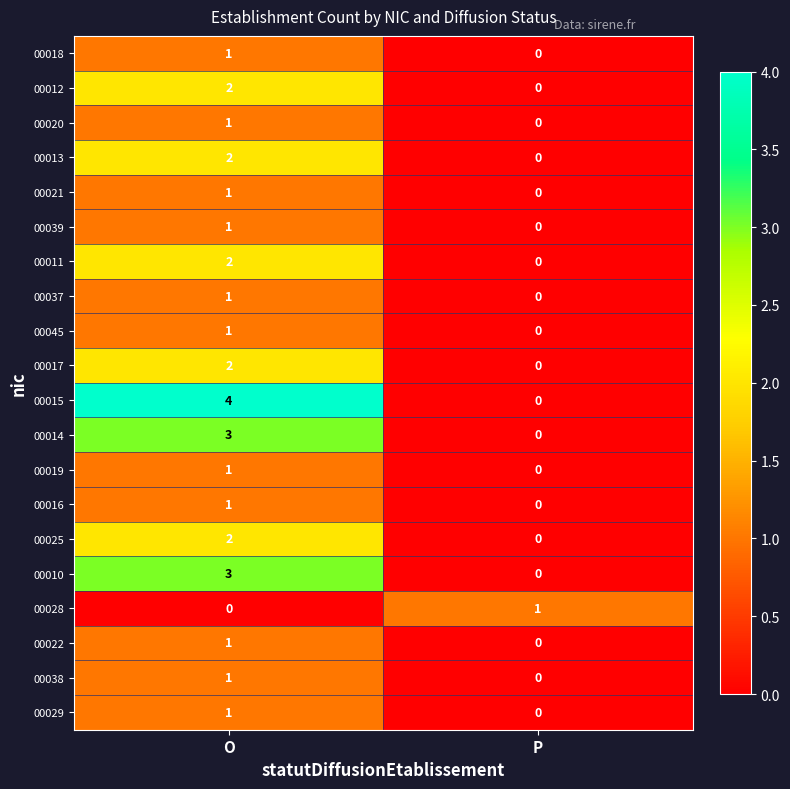

At which category does the chart reach its peak across all series?

O